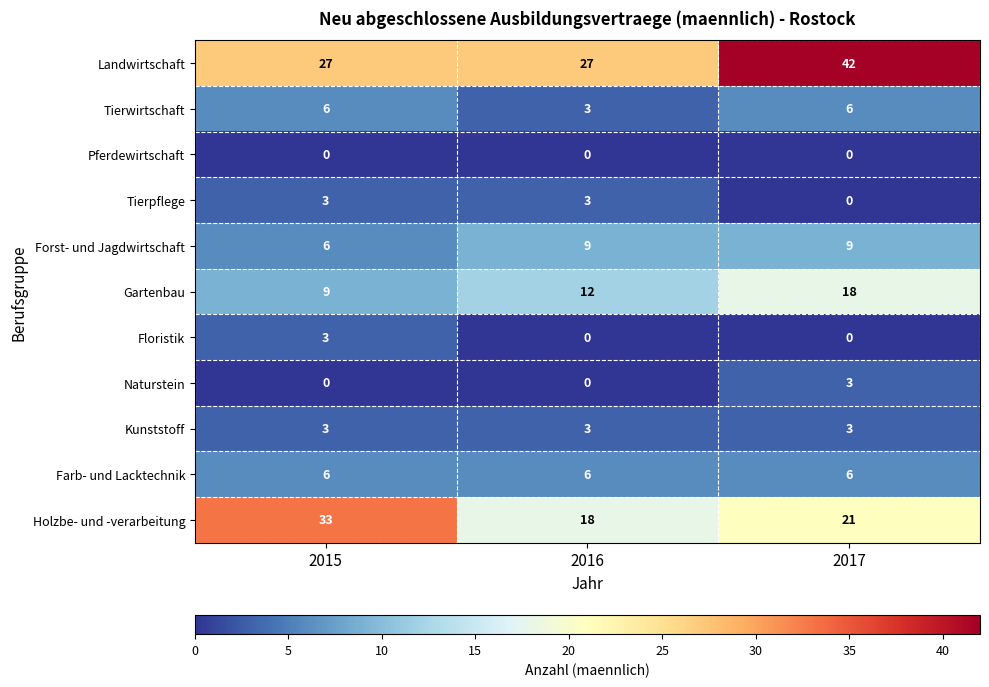

What is the total value across all series at 2015?

96